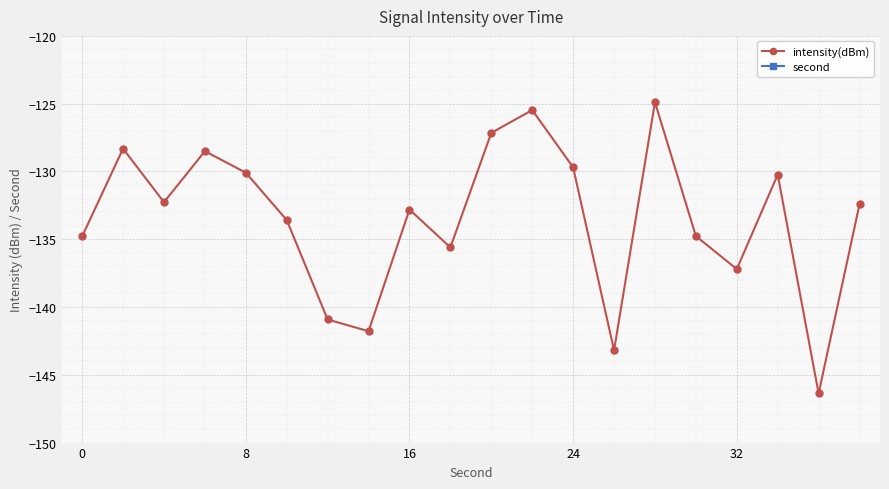

How many lines are shown in the chart?

2